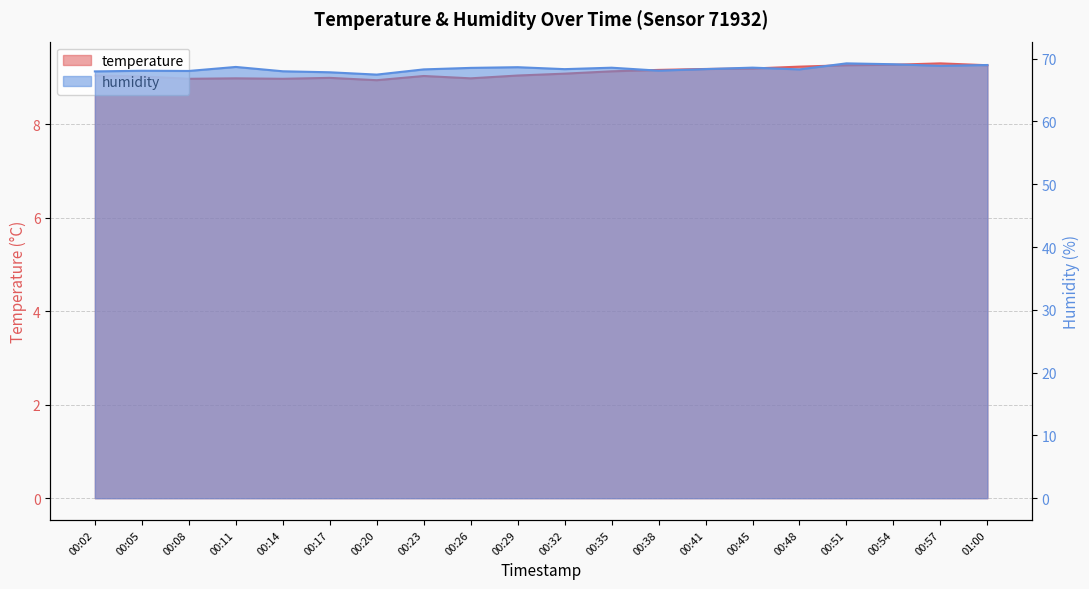

How many lines are shown in the chart?

2